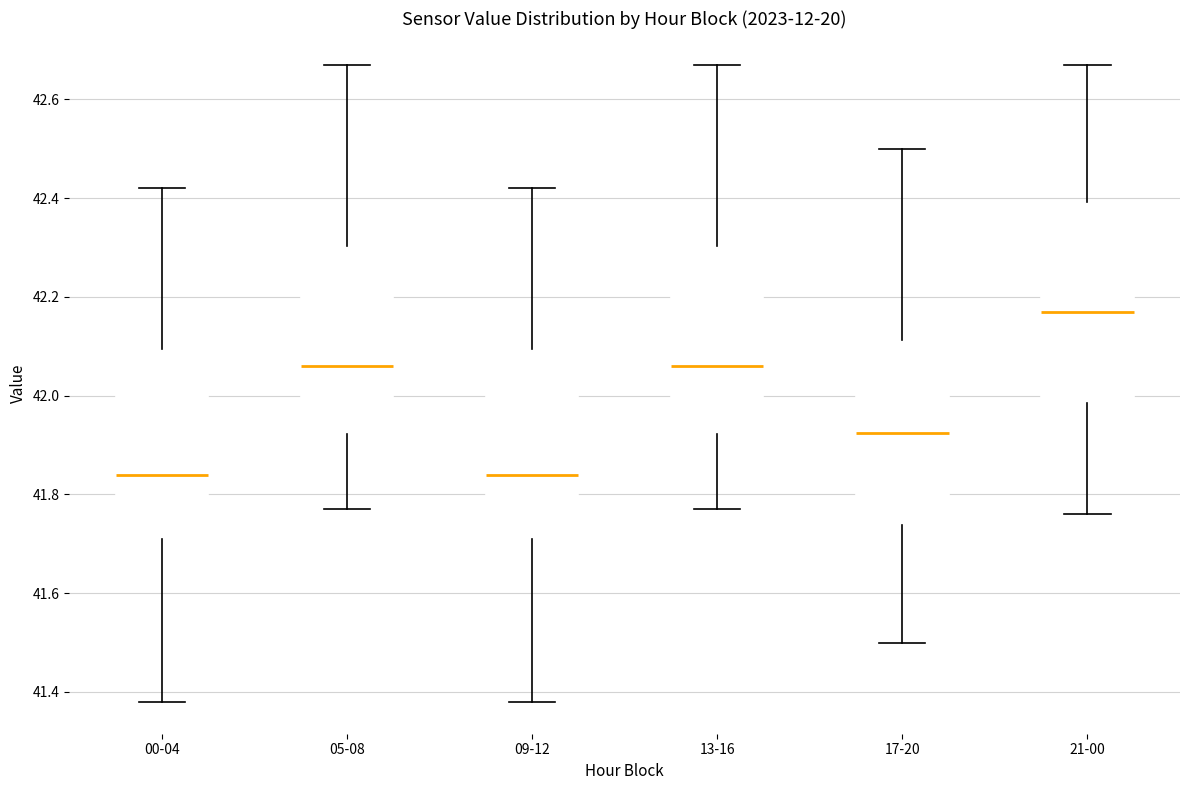

Comparing the boxes themselves (not the whiskers), which one is the tallest?

21-00